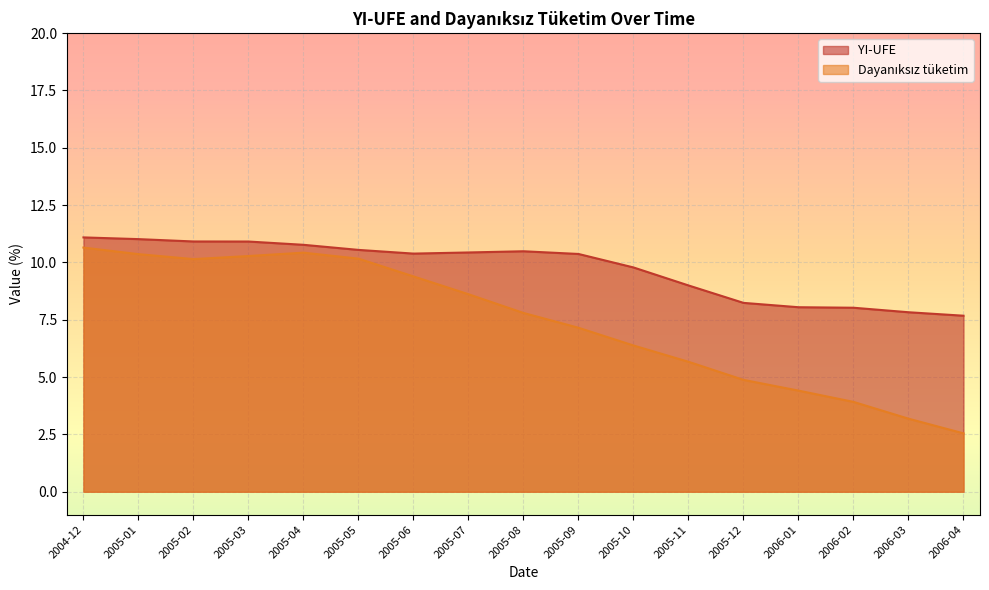

What are all the series names shown in the legend?

YI-UFE, Dayanıksız tüketim